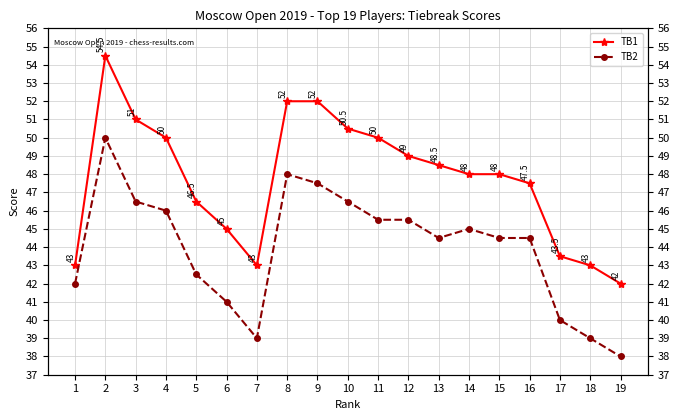

True or false: TB2 has more than 2 points higher than both neighbors.

True